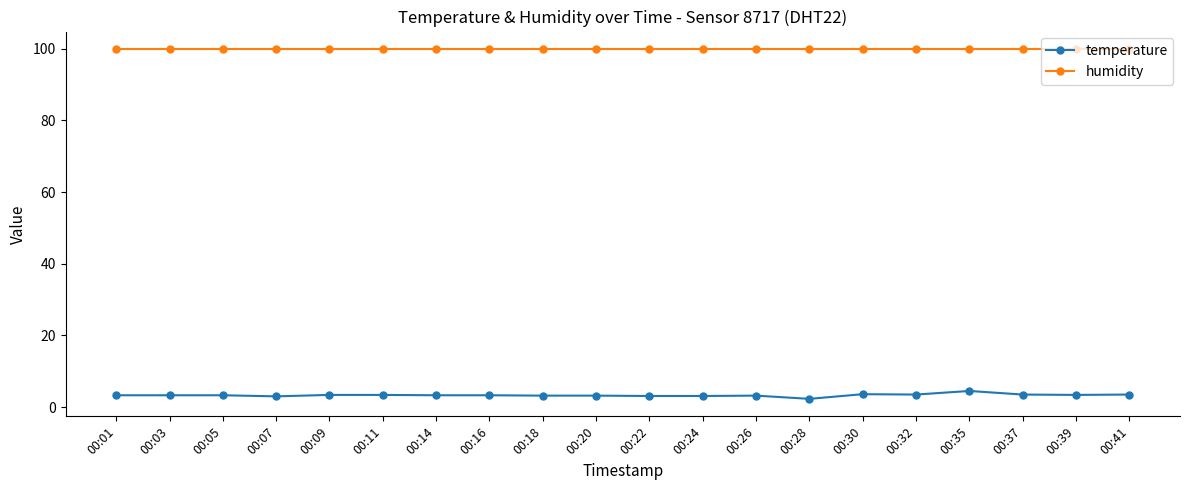

What are all the series names shown in the legend?

temperature, humidity